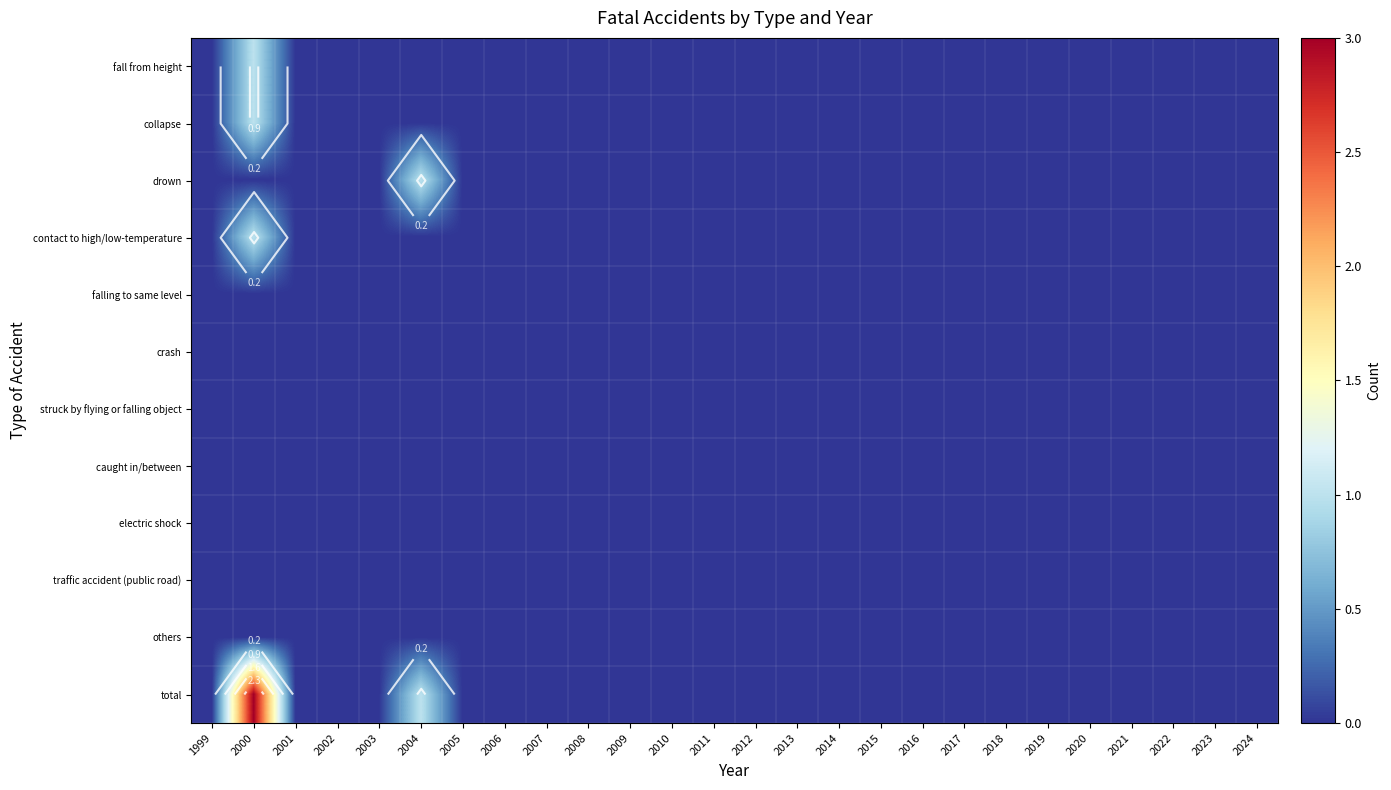

Is the value of others at 2002 greater than the value of collapse at 2023?

No